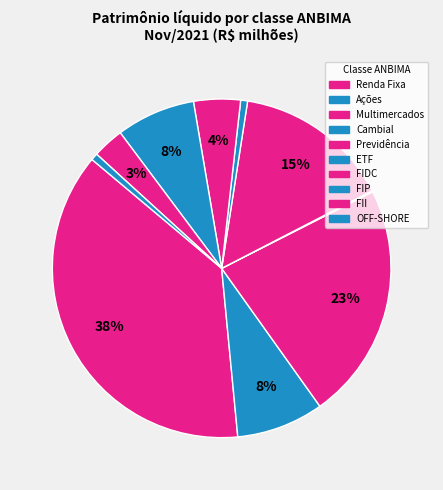

How many segments does this pie chart have?

10